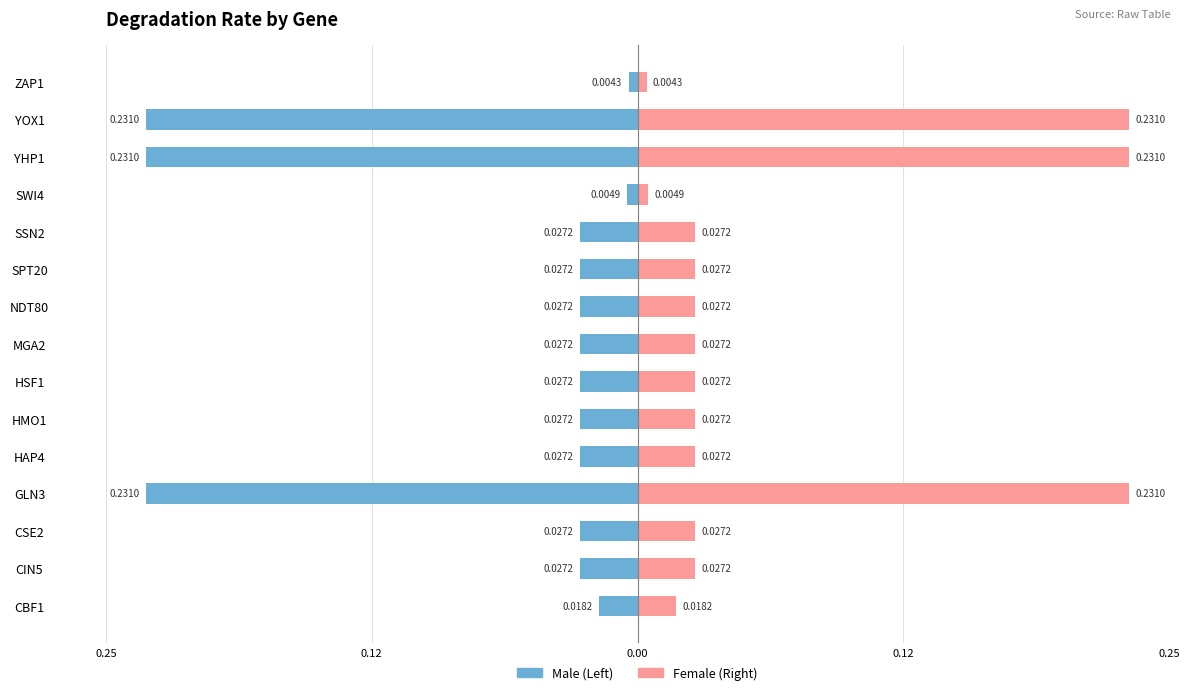

Which series has the widest spread of values?

Left (Blue)